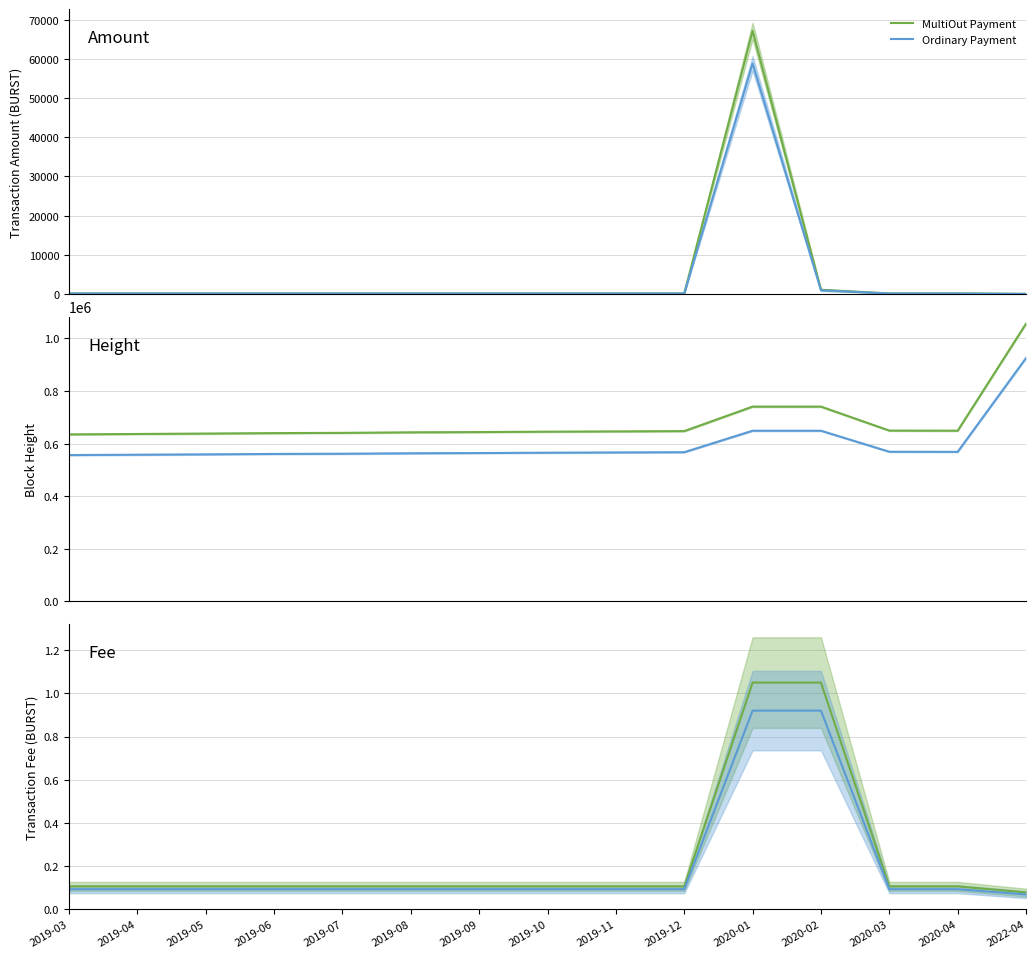

True or false: MultiOut Payment has a value of 0.1 at 2019-06.

True